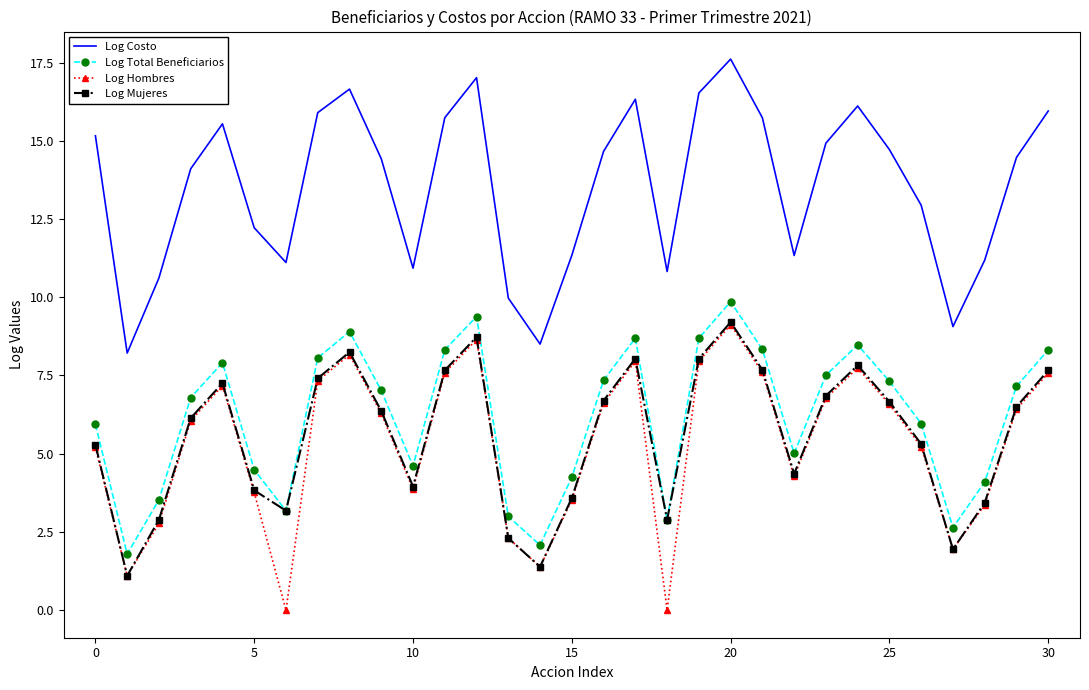

True or false: Log Hombres and Log Total Beneficiarios cross at least once.

False